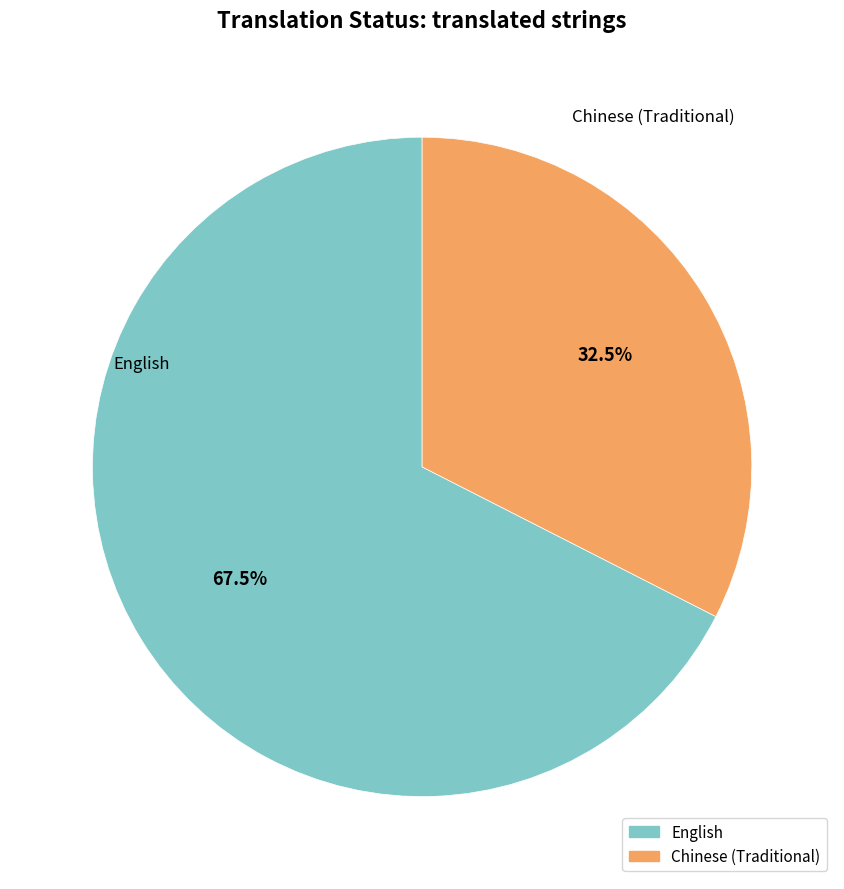

Rank the categories by value from highest to lowest.

English, Chinese (Traditional)